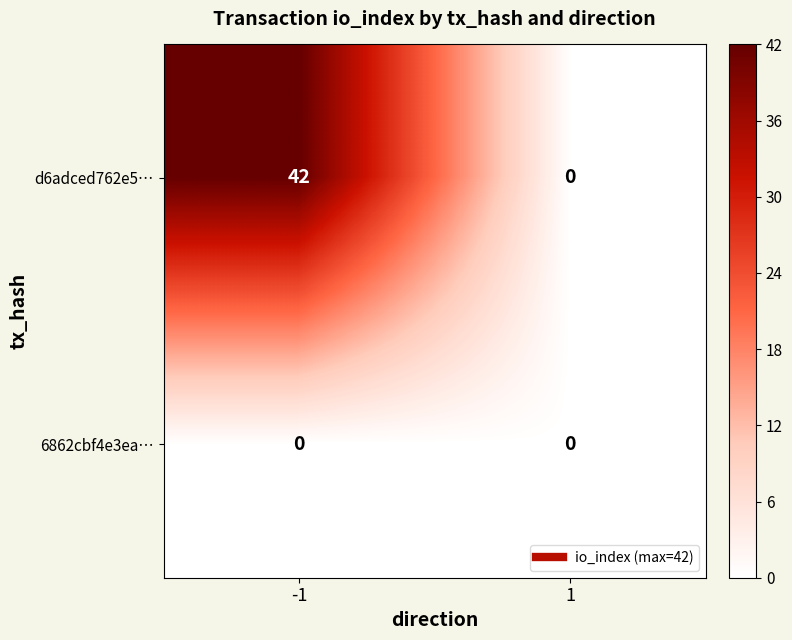

The d6adced762e5… series shows 70 at -1. True or false?

False